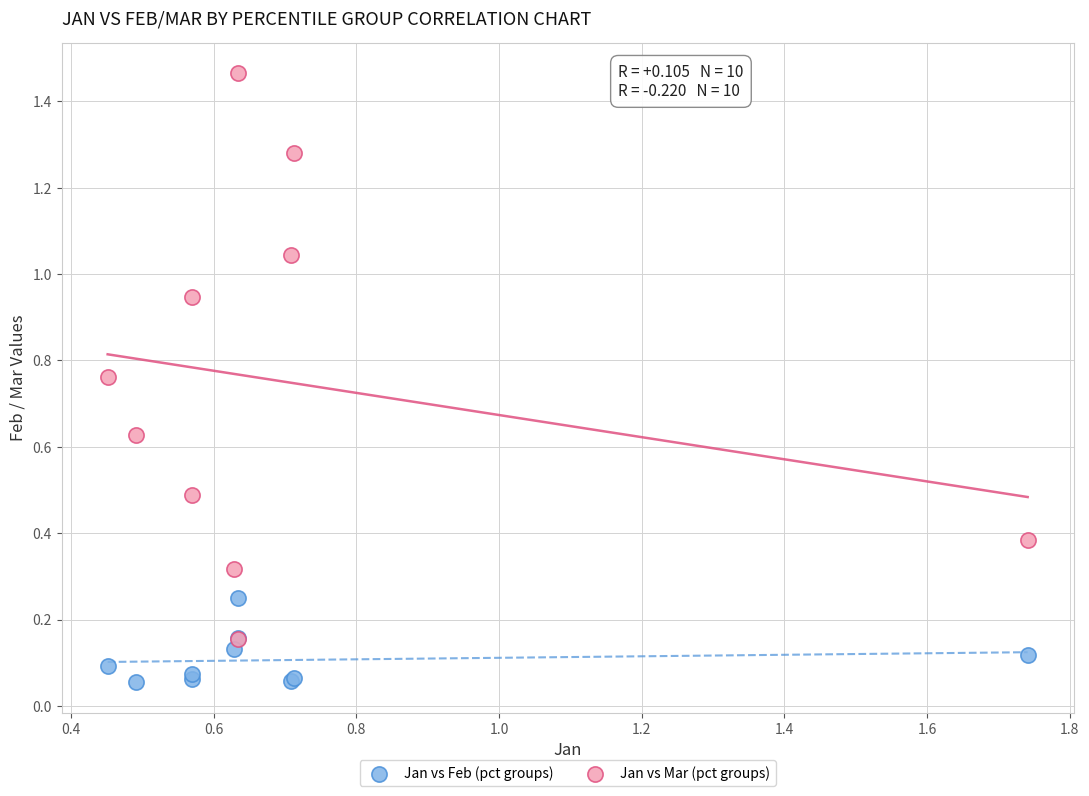

Which series contains the lowest Y value?

Jan vs Feb (pct groups)